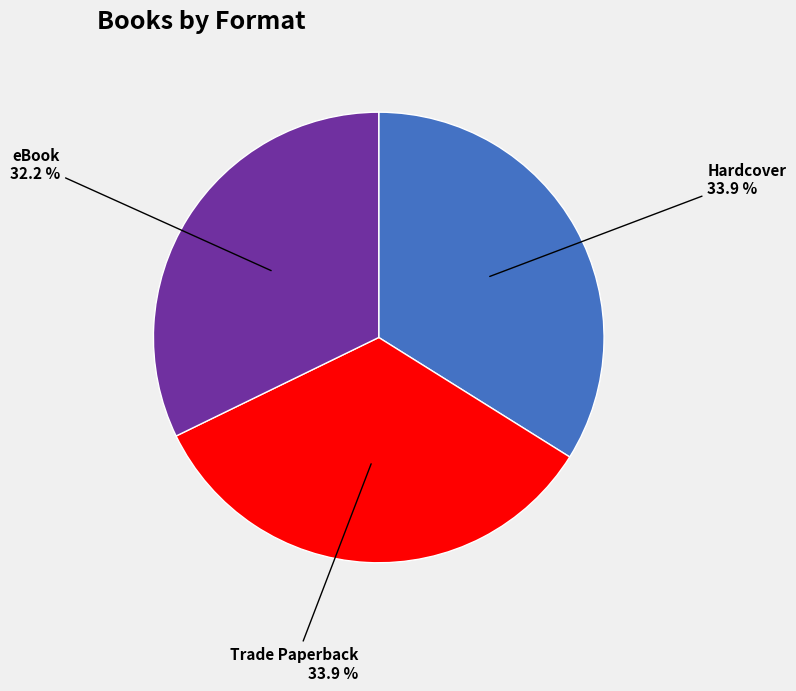

Between eBook and Hardcover, which is larger?

Hardcover